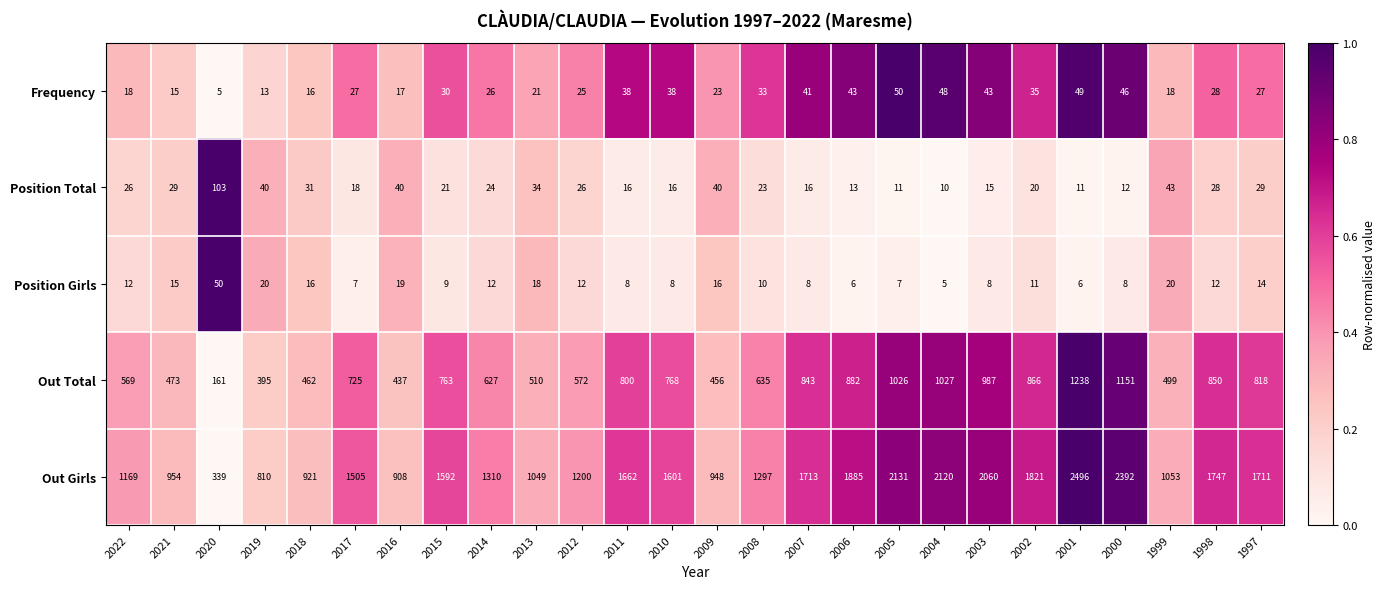

What is the difference between the highest and lowest values at 1998?

1735